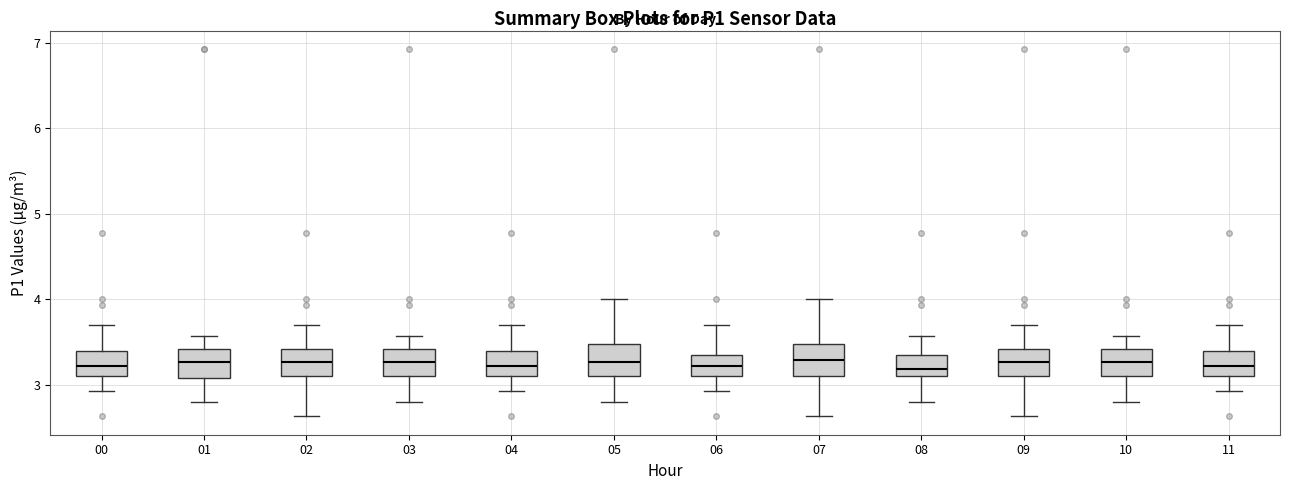

Where is the upper edge of the box at x = 02 on the y-axis? The values are not printed on the chart, so give them approximately, as read against the axis.

3.4